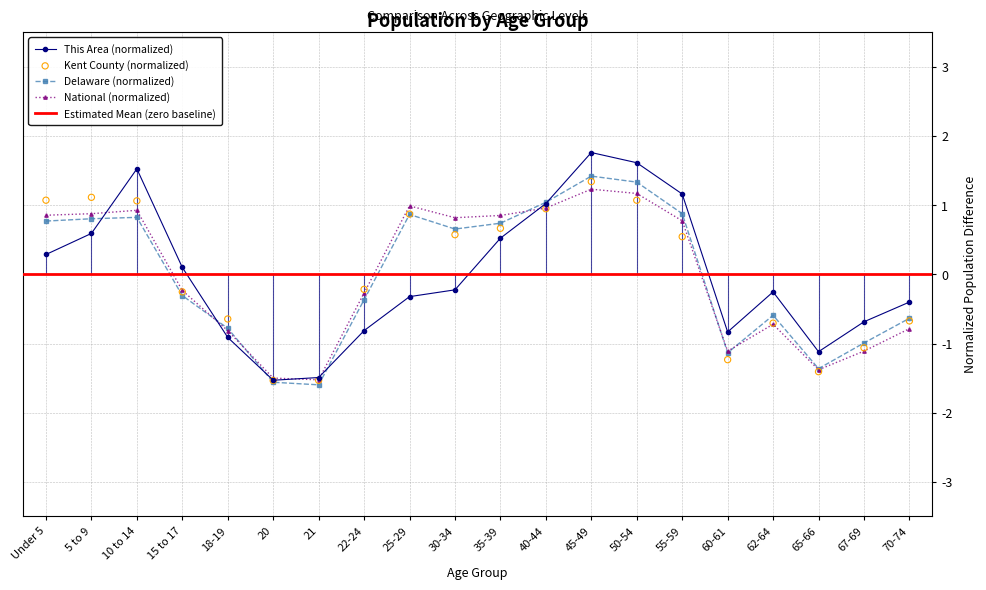

Which series has the widest spread of Y values?

This Area